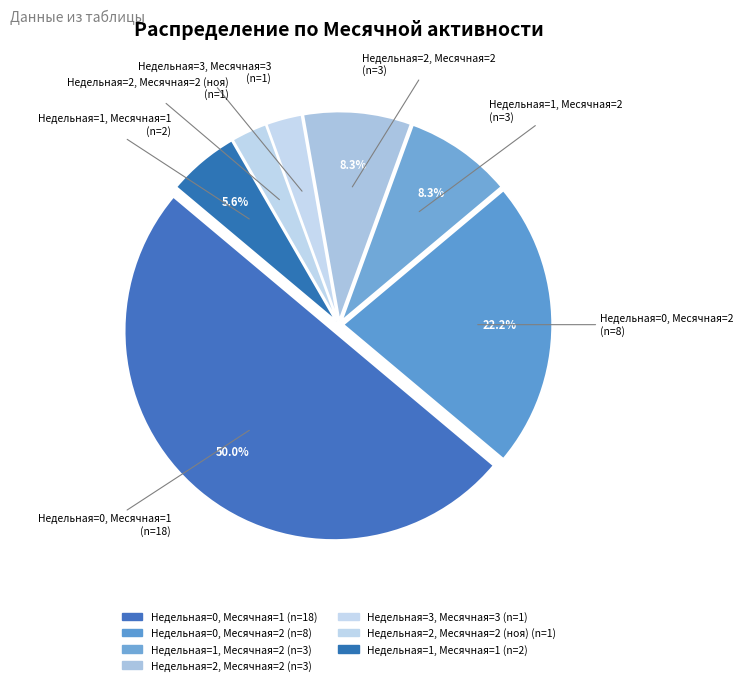

Which has a higher value, Недельная=1, Месячная=1 or Недельная=1, Месячная=2?

Недельная=1, Месячная=2